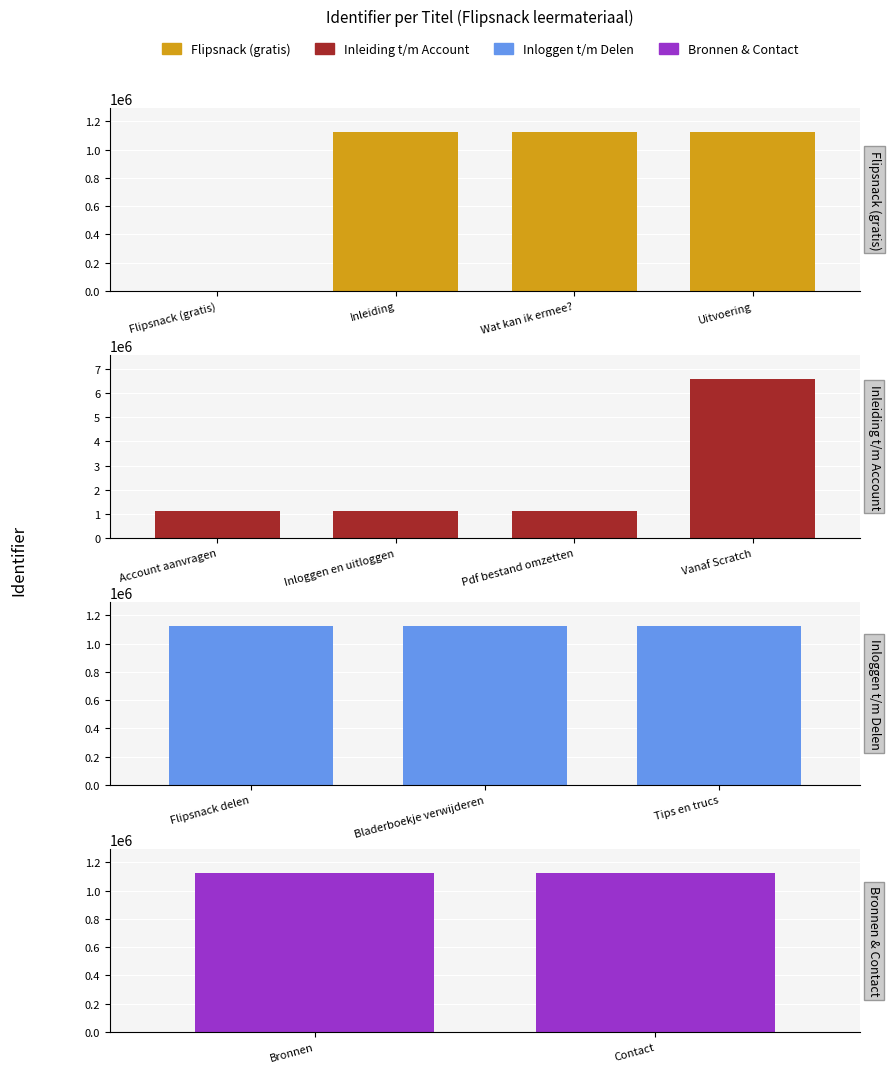

What is the difference between the values at Tips en trucs and Vanaf Scratch?

5461200